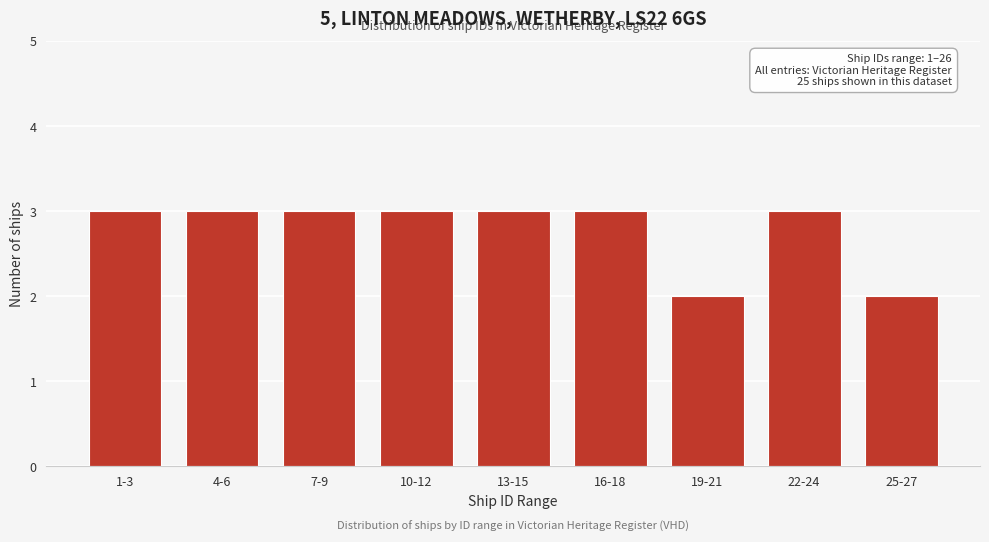

Reading left to right, transcribe all the data shown in this chart.

1-3=3	4-6=3	7-9=3	10-12=3	13-15=3	16-18=3	19-21=2	22-24=3	25-27=2